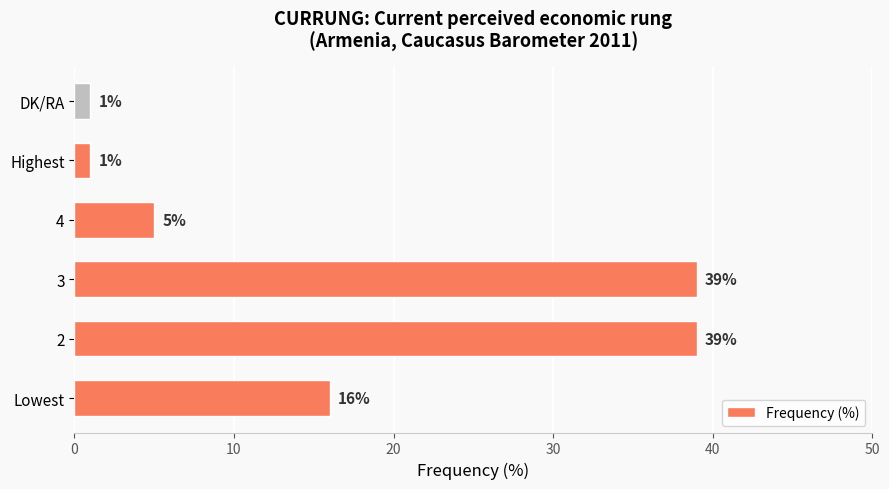

Which has a higher value, 3 or DK/RA?

3